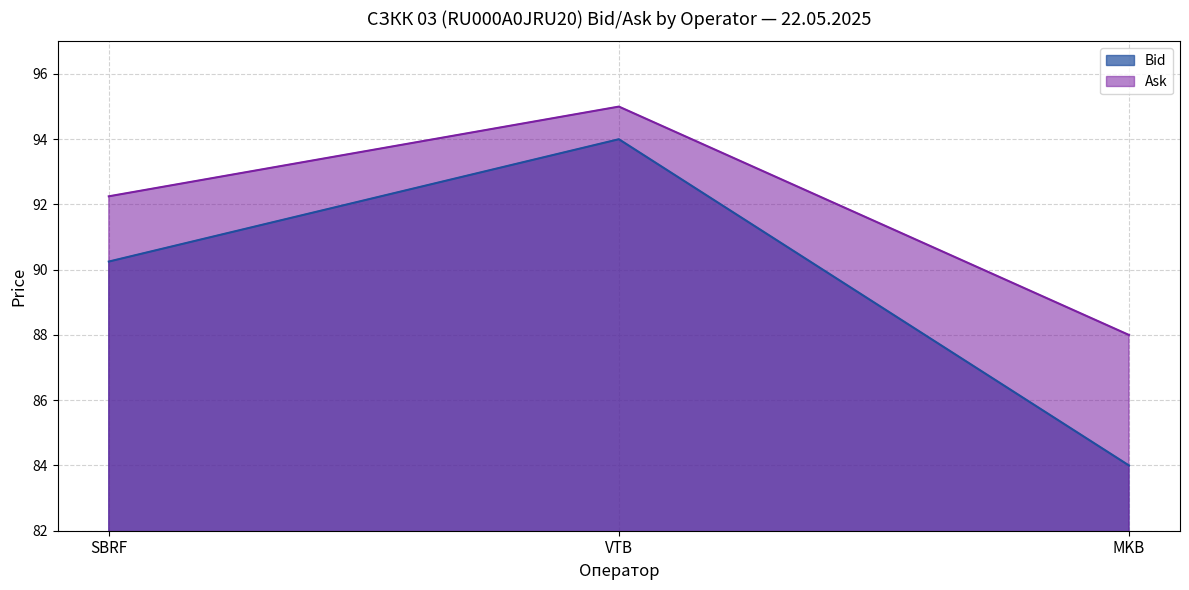

The value of Ask at SBRF is 151.2. True or false?

False